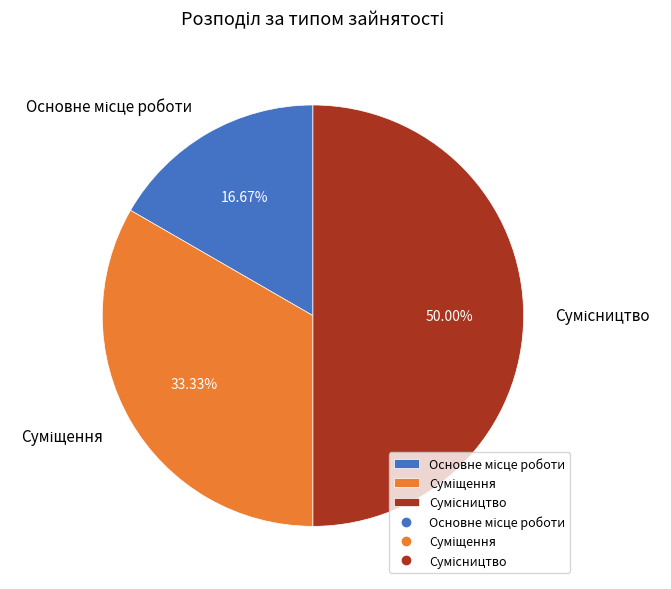

Does Сумісництво represent more than half of the total?

No